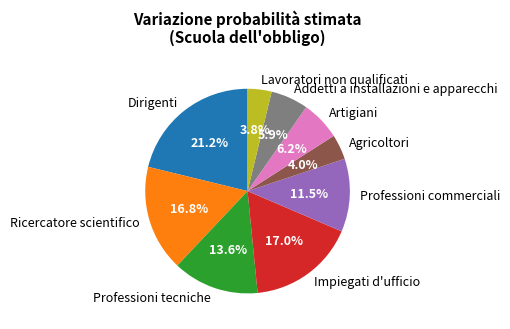

How many slices are in this pie chart?

9